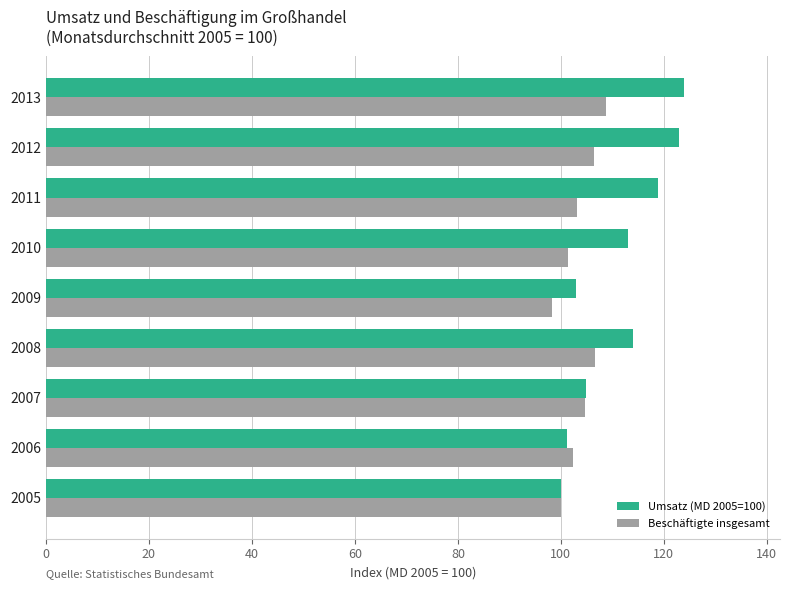

What is the difference between the second highest and minimum values in the Umsatz (MD 2005=100) series?

22.9